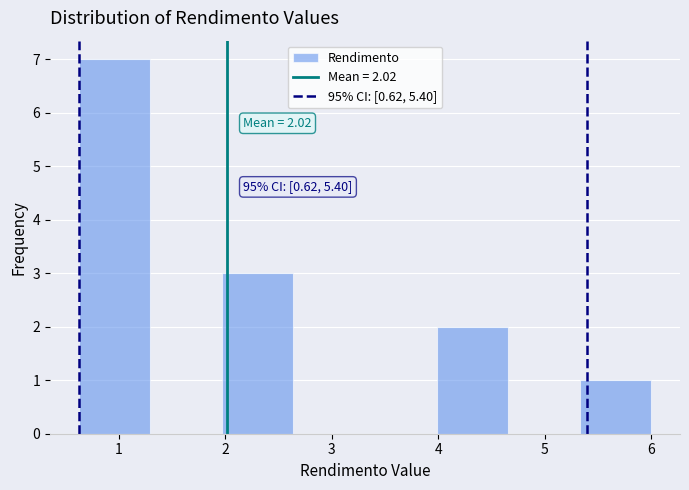

Which range on the x-axis has the tallest bar?

0.6 to 1.3